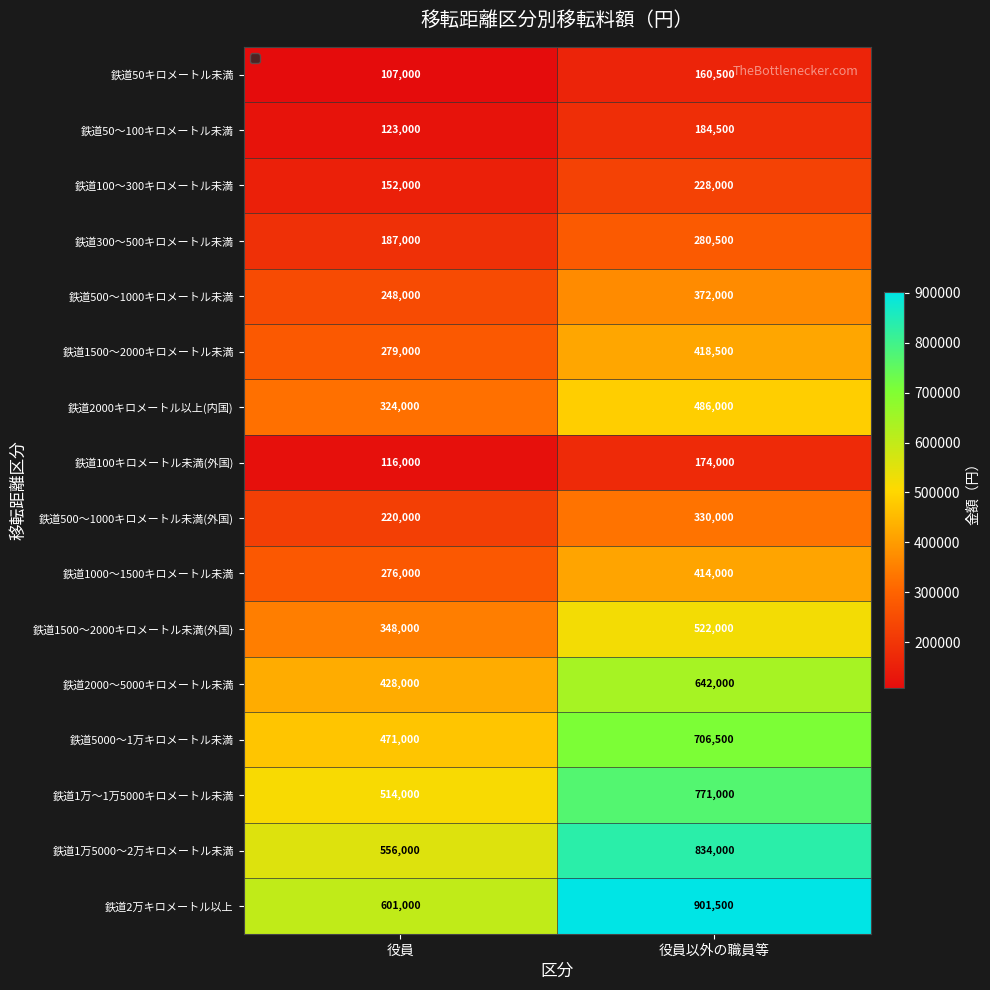

The 鉄道50〜100キロメートル未満 series shows 190942 at 役員. True or false?

False